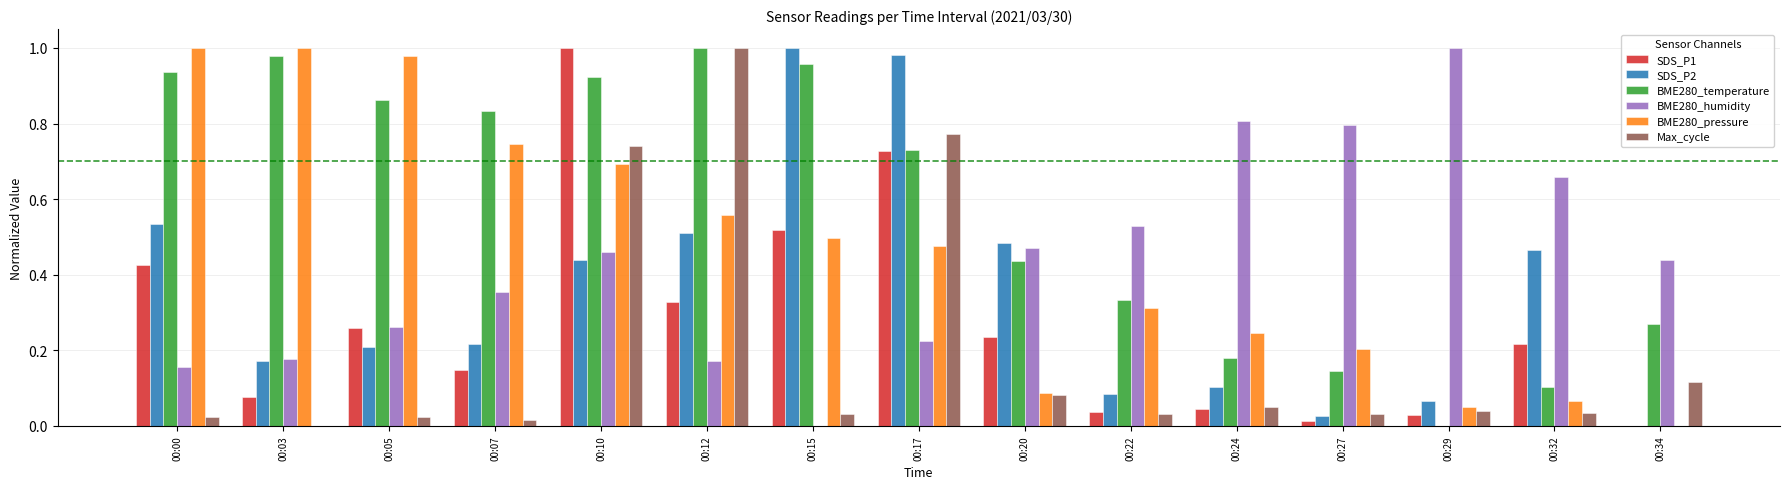

Is the value of BME280_humidity at 00:32 greater than the value of SDS_P2 at 00:20?

Yes